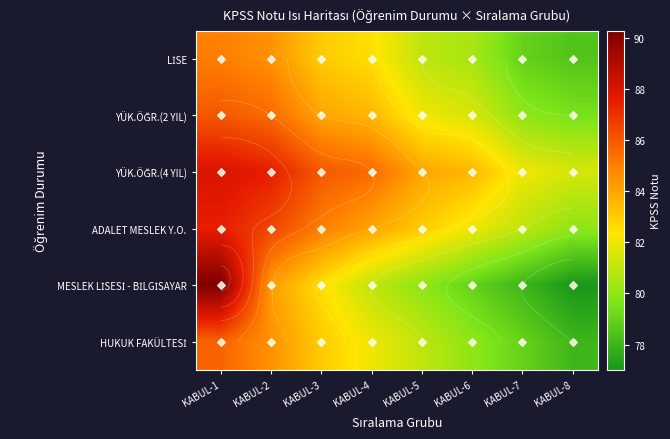

What is the minimum value for HUKUK FAKÜLTESİ?

78.0